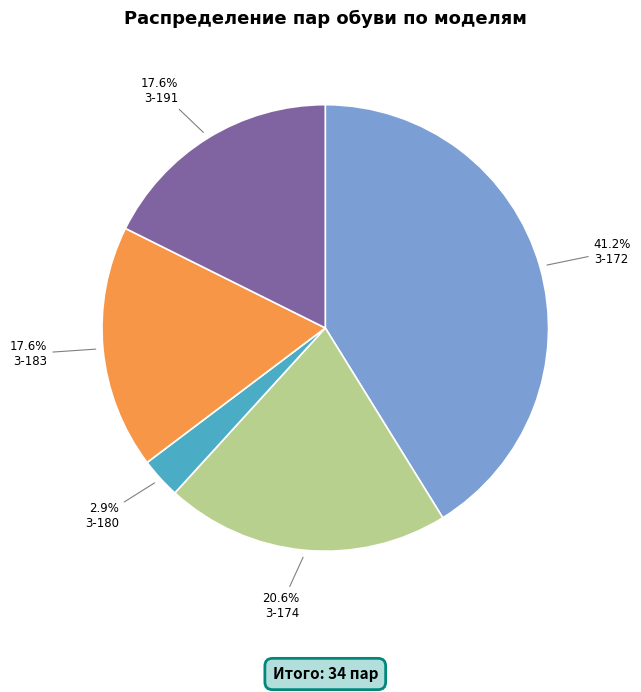

Is there any slice that represents more than half of the pie?

No